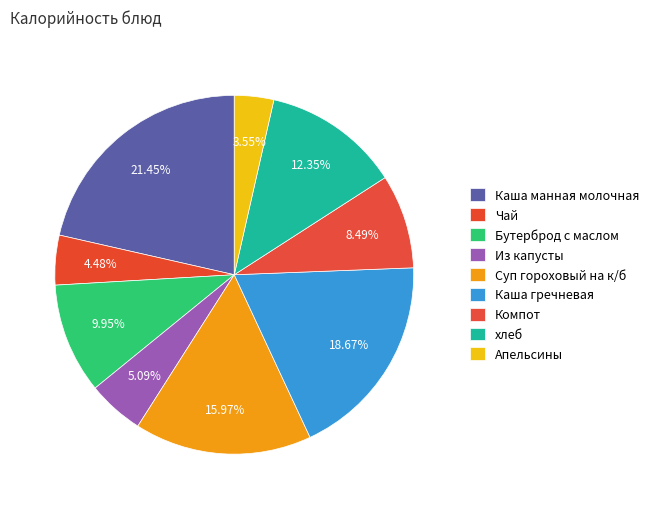

Is Апельсины the majority of the pie?

No